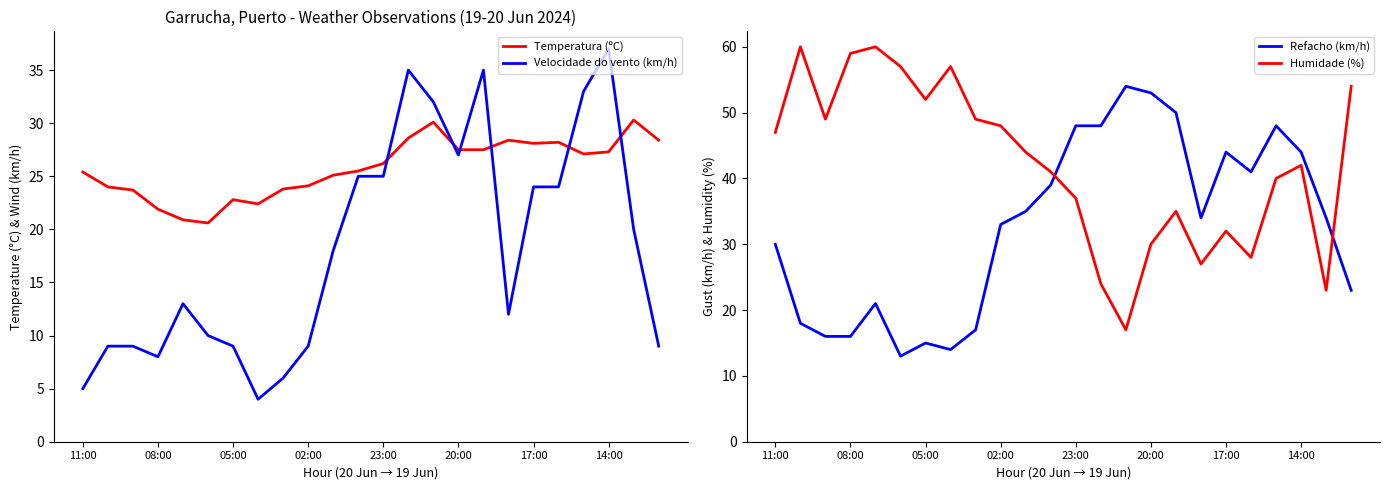

List the series in order of their overall mean, highest first.

Humidade (%), Refacho (km/h), Temperatura (ºC), Velocidade do vento (km/h)